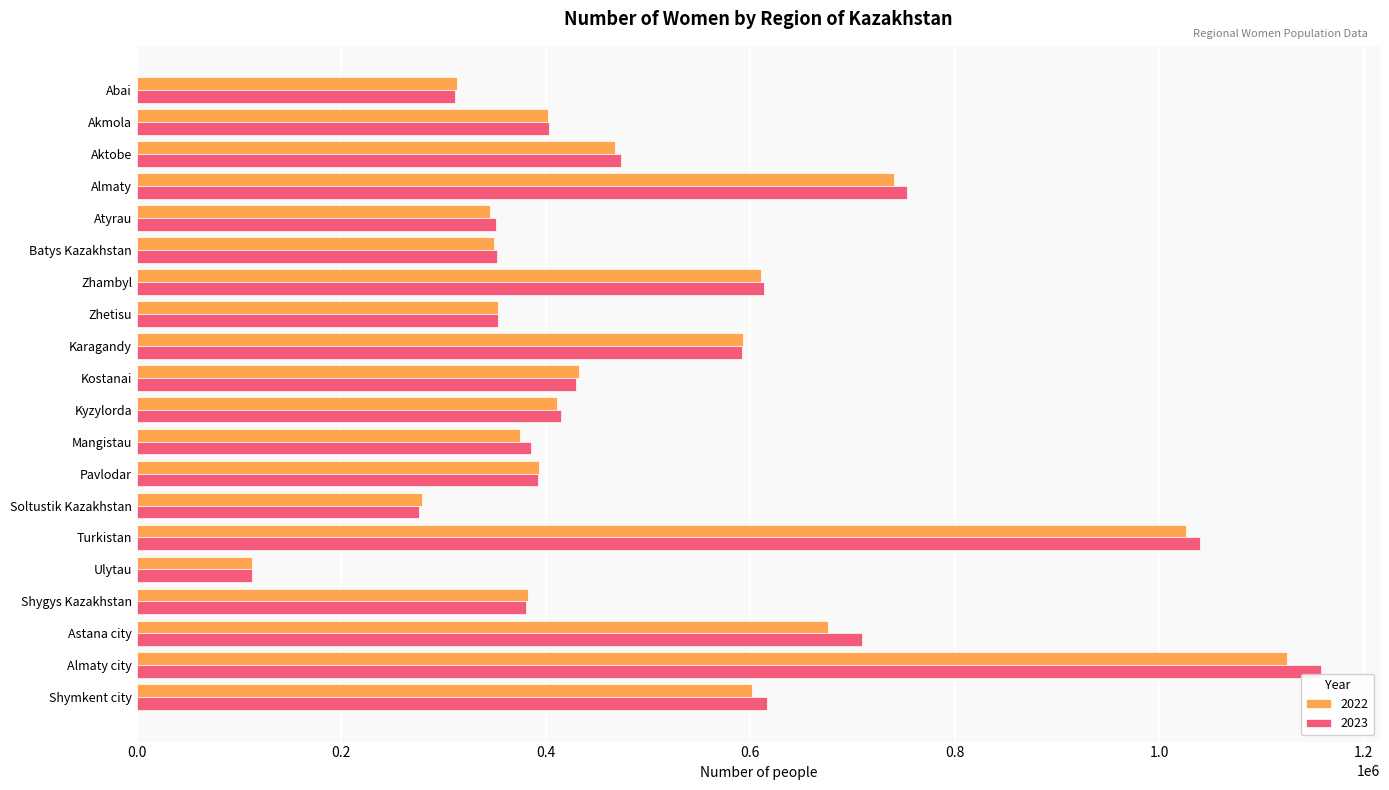

Which series has the largest range (max minus min)?

2023